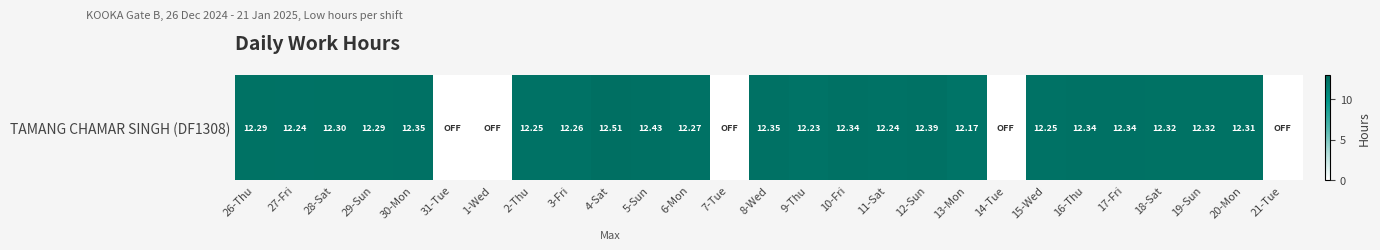

Reading left to right, extract all data points from this chart.

12.3	12.2	12.3	12.3	12.3	0.0	0.0	12.2	12.3	12.5	12.4	12.3	0.0	12.3	12.2	12.3	12.2	12.4	12.2	0.0	12.2	12.3	12.3	12.3	12.3	12.3	0.0